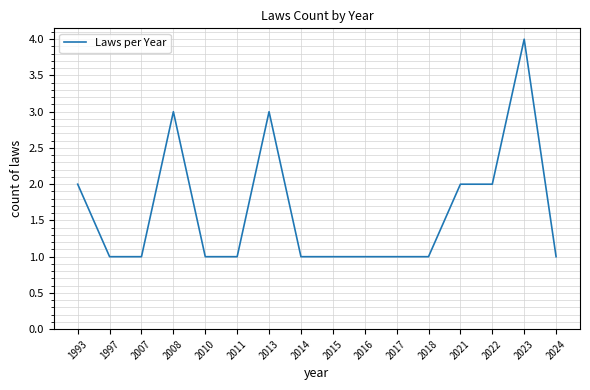

How many series are shown in this chart?

1